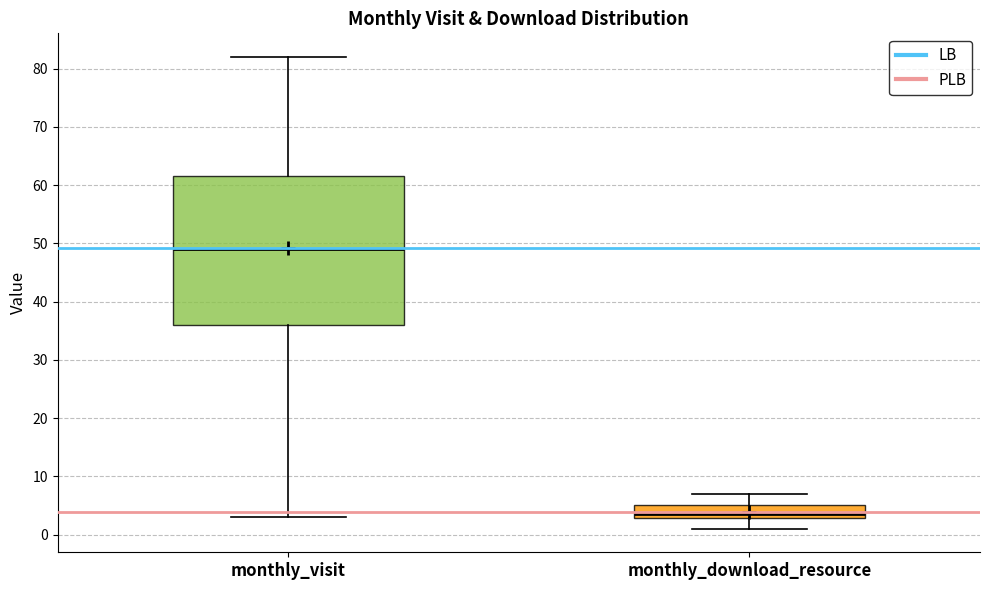

Reading left to right, transcribe this box plot: for each box, give where its median line is, the range the box spans, and where its two whiskers end, as read against the y-axis. The values are not printed on the chart, so give them approximately, as read against the axis.

monthly_visit: median 49, box 36 to 62, whiskers 3 to 82
monthly_download_resource: median 4, box 3 to 5, whiskers 1 to 7